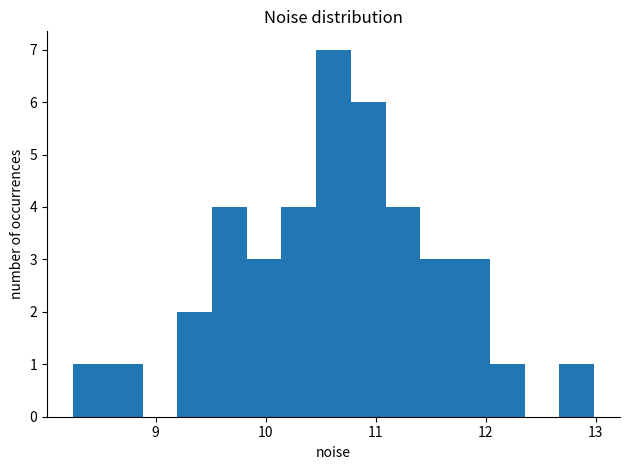

Read against the x-axis, roughly where is the centre of the tallest bar?

10.6